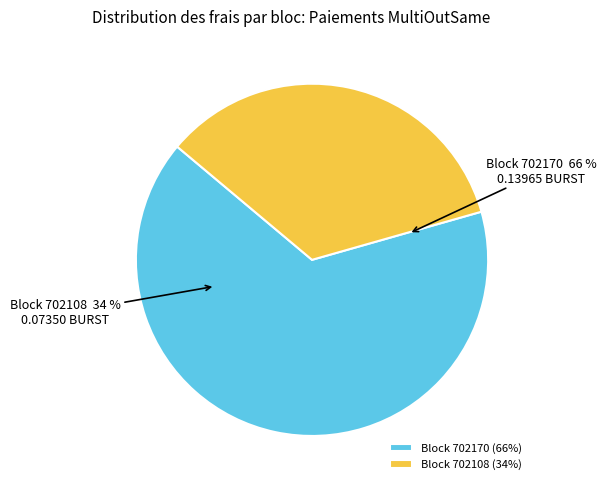

Is there any slice that represents more than half of the pie?

Yes